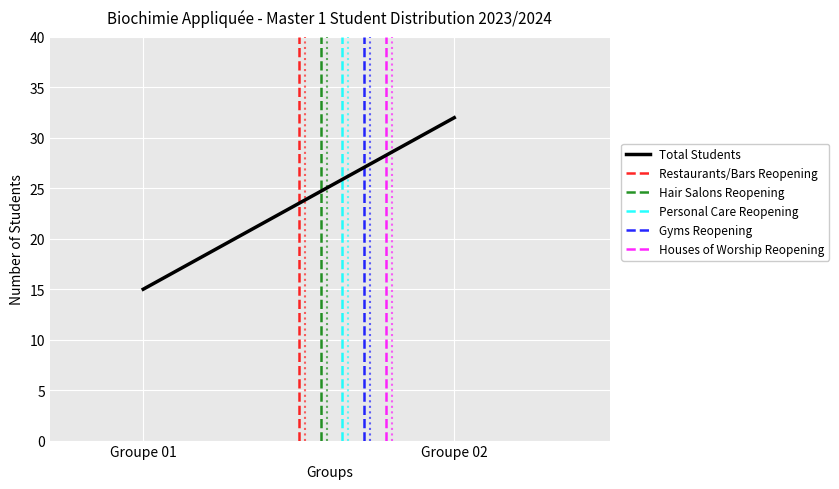

What is the greatest value displayed?

32